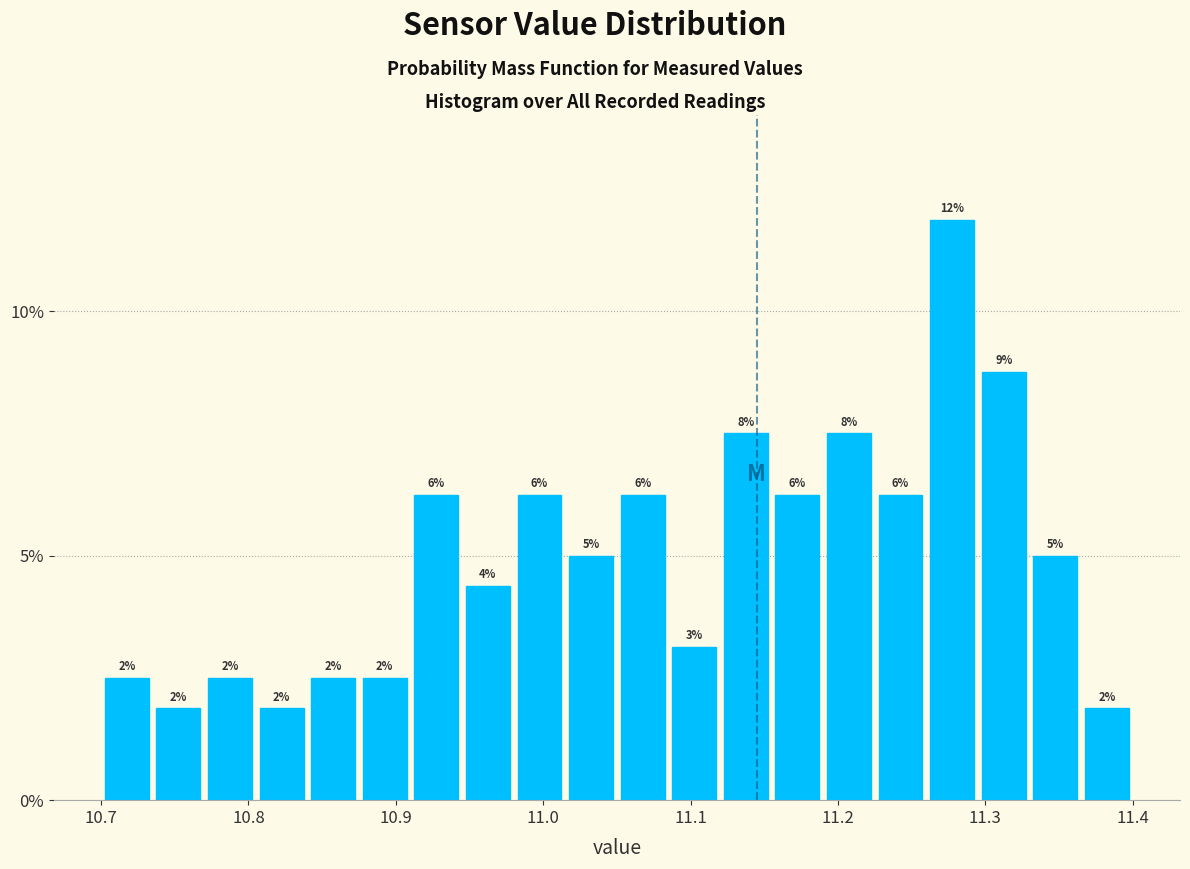

Read against the x-axis, roughly where is the centre of the tallest bar?

11.28